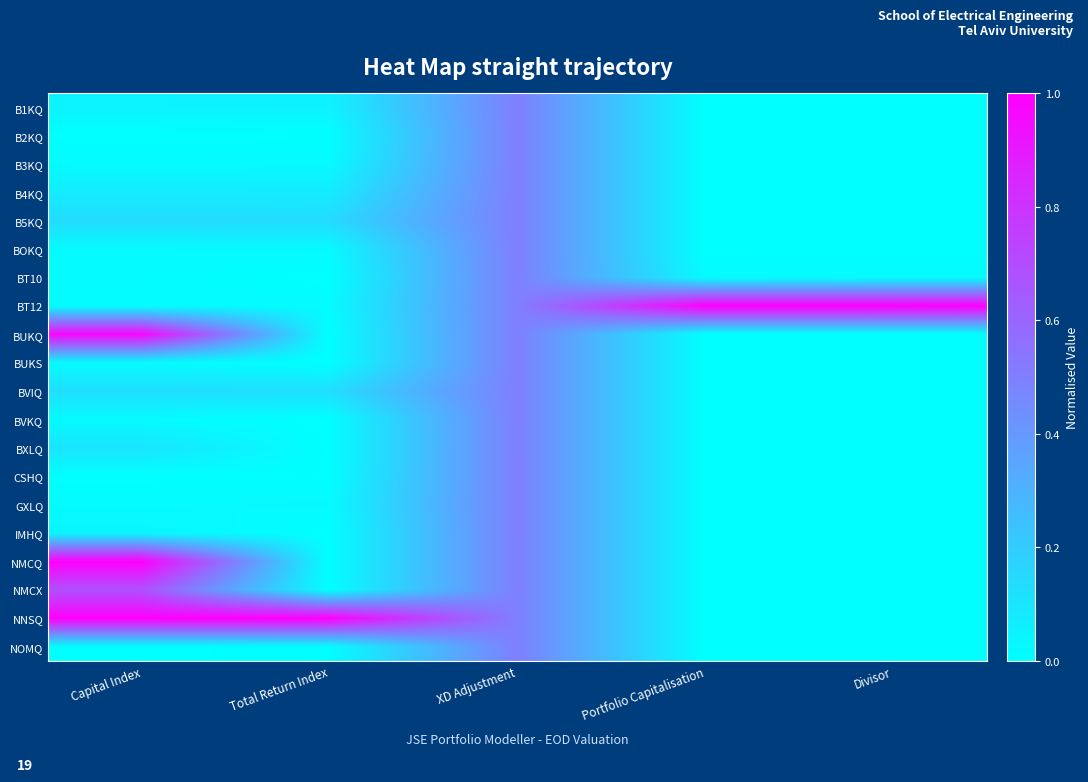

Reading left to right, what are all the values shown in this chart?

B1KQ: Capital Index=0.0	Total Return Index=0.0	XD Adjustment=0.5	Portfolio Capitalisation=0.0	Divisor=0.0
B2KQ: Capital Index=0.0	Total Return Index=0.0	XD Adjustment=0.5	Portfolio Capitalisation=0.0	Divisor=0.0
B3KQ: Capital Index=0.0	Total Return Index=0.0	XD Adjustment=0.5	Portfolio Capitalisation=0.0	Divisor=0.0
B4KQ: Capital Index=0.1	Total Return Index=0.1	XD Adjustment=0.5	Portfolio Capitalisation=0.0	Divisor=0.0
B5KQ: Capital Index=0.1	Total Return Index=0.1	XD Adjustment=0.5	Portfolio Capitalisation=0.0	Divisor=0.0
BOKQ: Capital Index=0.0	Total Return Index=0.0	XD Adjustment=0.5	Portfolio Capitalisation=0.0	Divisor=0.0
BT10: Capital Index=0.0	Total Return Index=0.0	XD Adjustment=0.5	Portfolio Capitalisation=0.0	Divisor=0.0
BT12: Capital Index=0.0	Total Return Index=0.0	XD Adjustment=0.5	Portfolio Capitalisation=1.0	Divisor=1.0
BUKQ: Capital Index=1.0	Total Return Index=0.0	XD Adjustment=0.5	Portfolio Capitalisation=0.0	Divisor=0.0
BUKS: Capital Index=0.0	Total Return Index=0.0	XD Adjustment=0.5	Portfolio Capitalisation=0.0	Divisor=0.0
BVIQ: Capital Index=0.1	Total Return Index=0.1	XD Adjustment=0.5	Portfolio Capitalisation=0.0	Divisor=0.0
BVKQ: Capital Index=0.0	Total Return Index=0.0	XD Adjustment=0.5	Portfolio Capitalisation=0.0	Divisor=0.0
BXLQ: Capital Index=0.1	Total Return Index=0.0	XD Adjustment=0.5	Portfolio Capitalisation=0.0	Divisor=0.0
CSHQ: Capital Index=0.0	Total Return Index=0.0	XD Adjustment=0.5	Portfolio Capitalisation=0.0	Divisor=0.0
GXLQ: Capital Index=0.0	Total Return Index=0.0	XD Adjustment=0.5	Portfolio Capitalisation=0.0	Divisor=0.0
IMHQ: Capital Index=0.0	Total Return Index=0.0	XD Adjustment=0.5	Portfolio Capitalisation=0.0	Divisor=0.0
NMCQ: Capital Index=1.0	Total Return Index=0.0	XD Adjustment=0.5	Portfolio Capitalisation=0.0	Divisor=0.0
NMCX: Capital Index=0.7	Total Return Index=0.0	XD Adjustment=0.5	Portfolio Capitalisation=0.0	Divisor=0.0
NNSQ: Capital Index=1.0	Total Return Index=1.0	XD Adjustment=0.5	Portfolio Capitalisation=0.0	Divisor=0.0
NOMQ: Capital Index=0.0	Total Return Index=0.0	XD Adjustment=0.5	Portfolio Capitalisation=0.0	Divisor=0.0